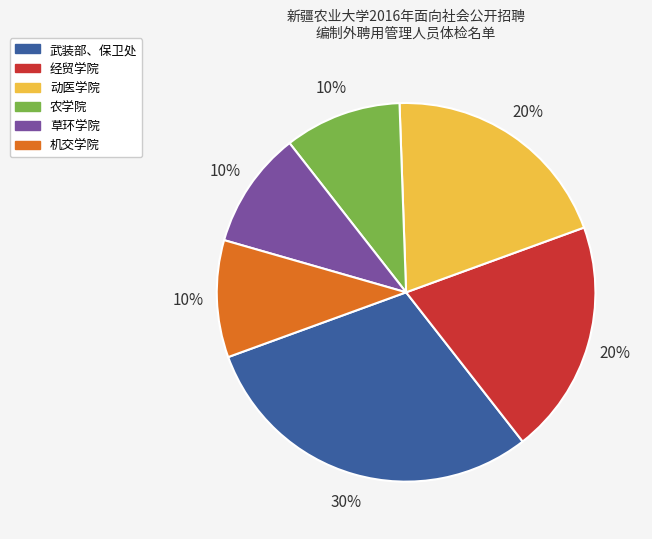

Between 动医学院 and 草环学院, which is larger?

动医学院